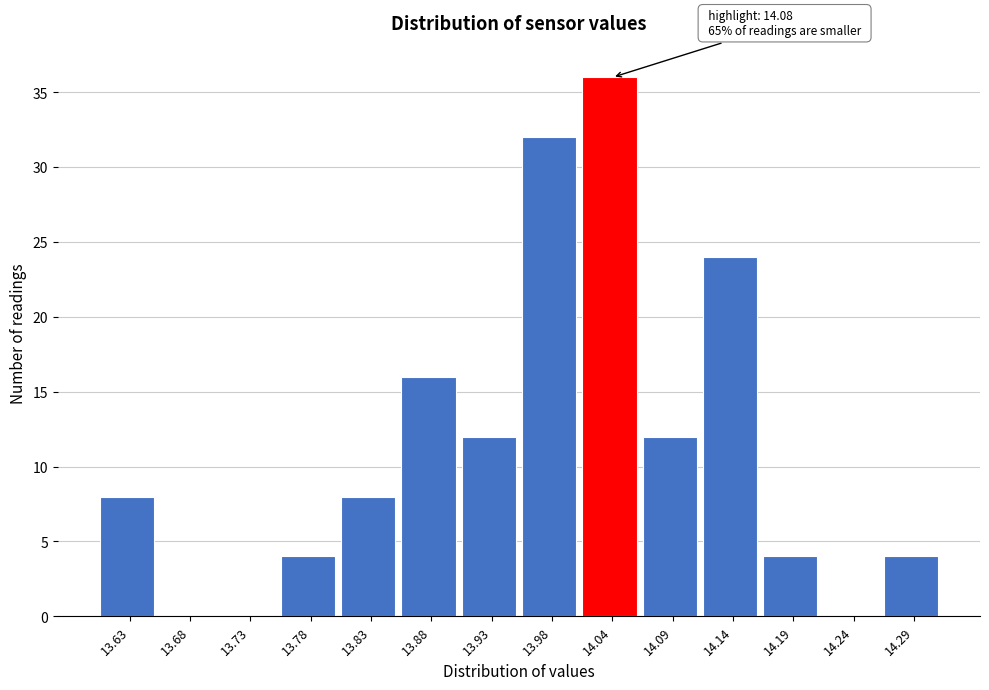

Reading left to right, transcribe all the data shown in this chart.

13.63=8	13.68=0	13.73=0	13.78=4	13.83=8	13.88=16	13.93=12	13.98=32	14.04=36	14.09=12	14.14=24	14.19=4	14.24=0	14.29=4